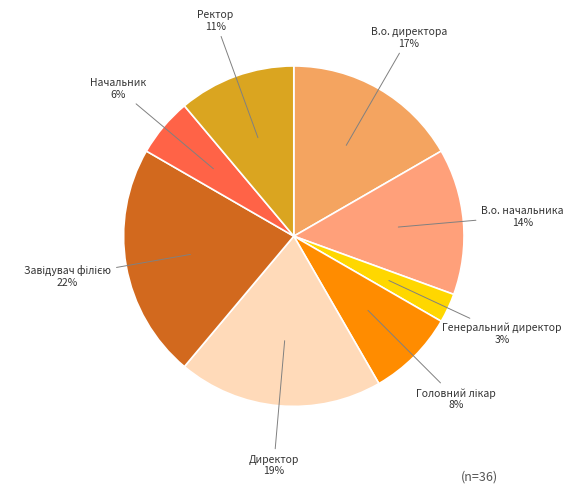

True or false: В.о. начальника accounts for 14% of the total.

True